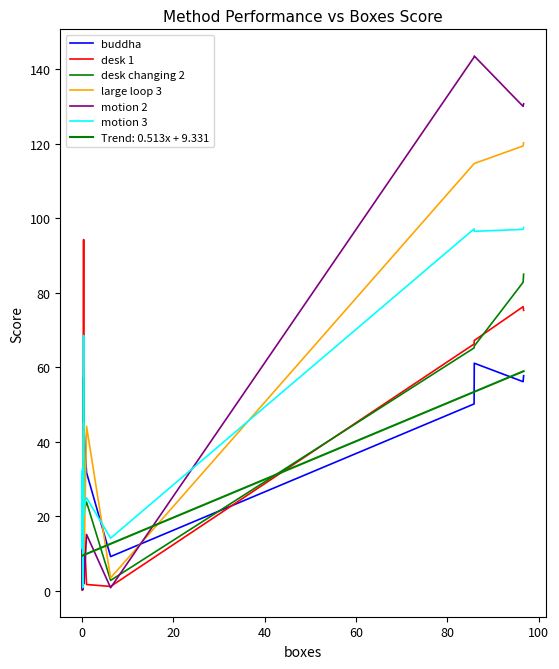

Is it true that motion 2 equals 62.2 at 14?

False